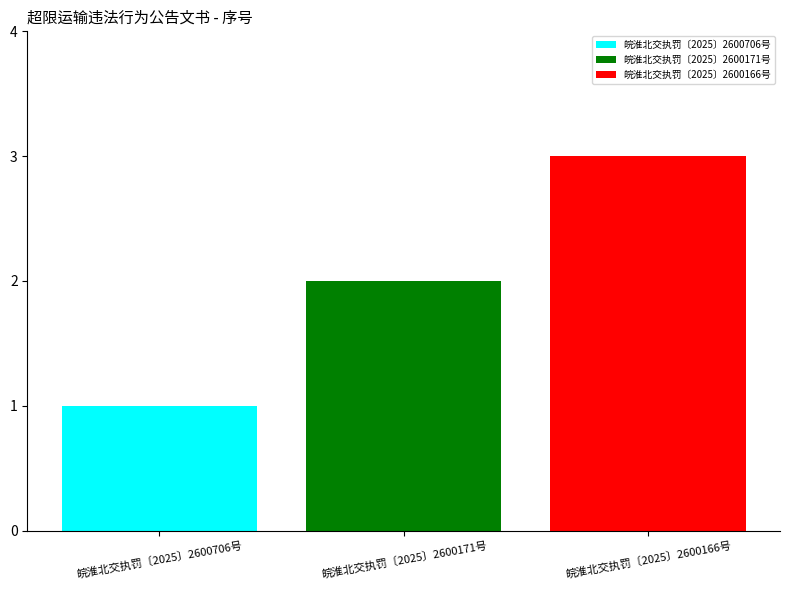

True or false: 皖淮北交执罚〔2025〕2600166号 has a value of 2 at 皖淮北交执罚〔2025〕2600171号.

False